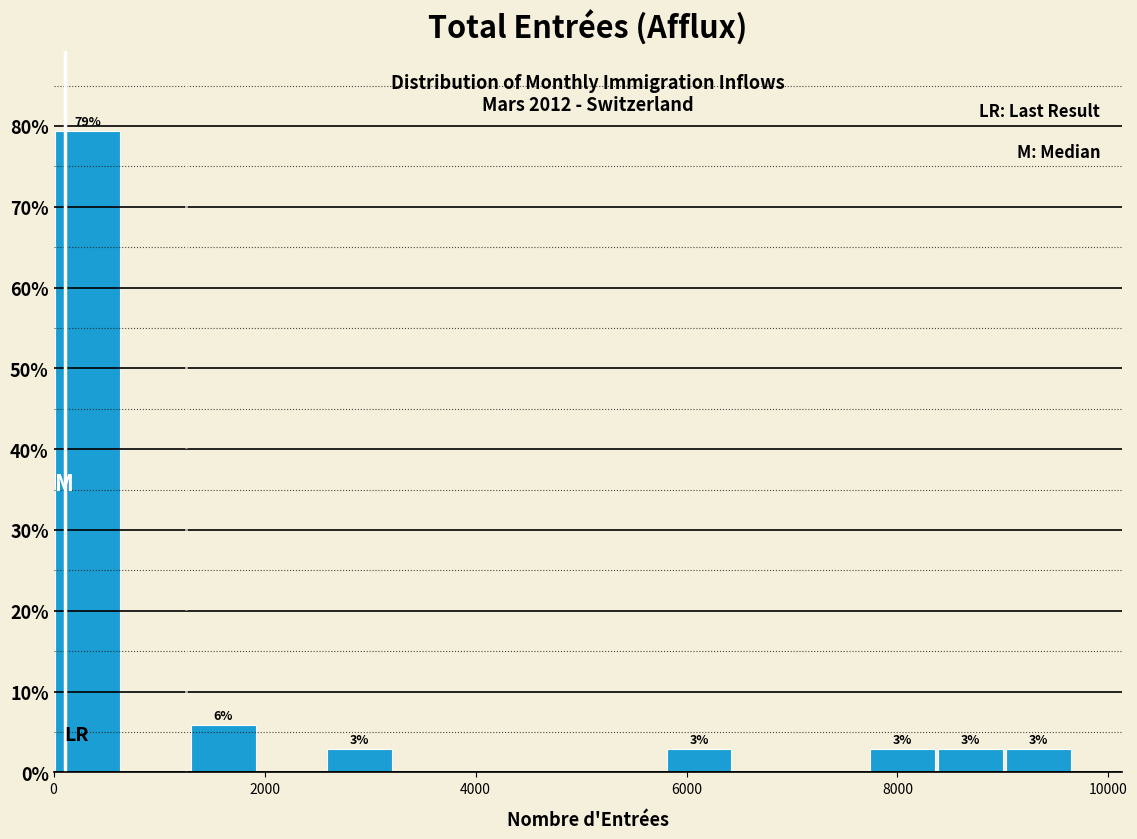

Around what value on the x-axis is the tallest bar? Give the approximate position of its centre, as read against the axis.

400